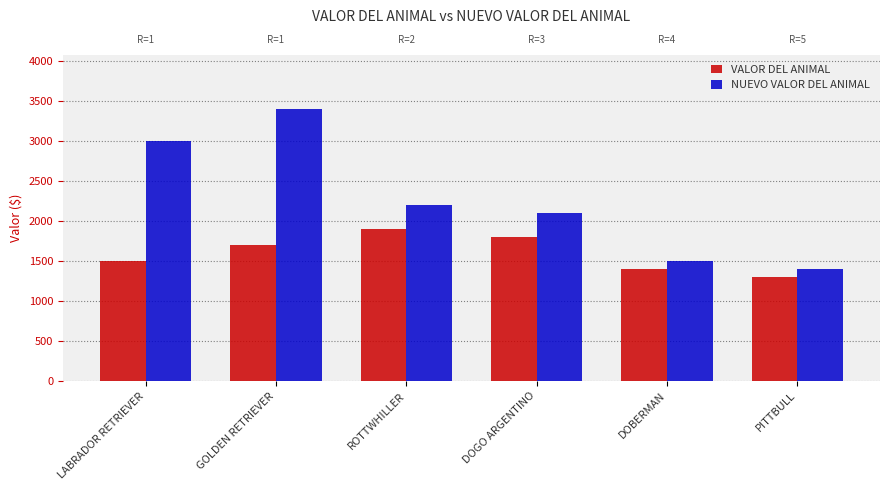

Reading left to right, list all the values displayed in this chart.

VALOR DEL ANIMAL: 1500	1700	1900	1800	1400	1300
NUEVO VALOR DEL ANIMAL: 3000	3400	2200	2100	1500	1400